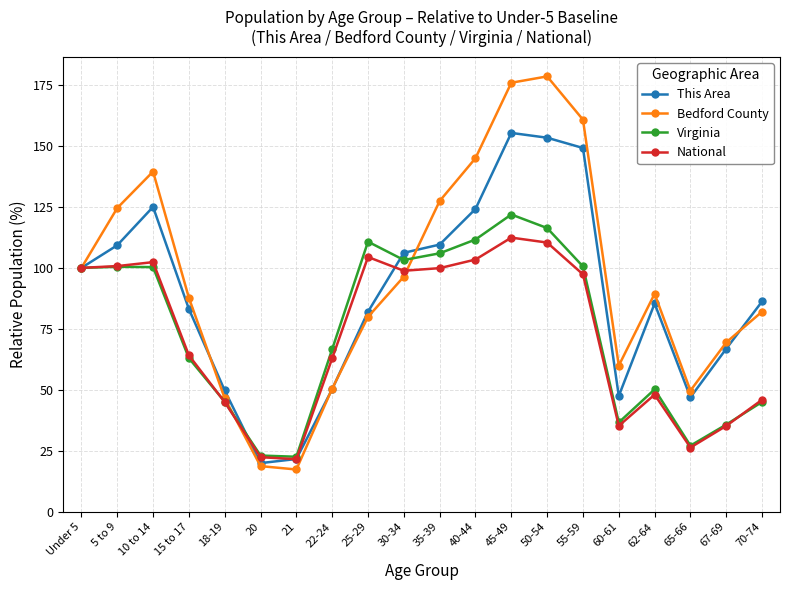

What is the sum of the Virginia values at Under 5 and 30-34?

203.2